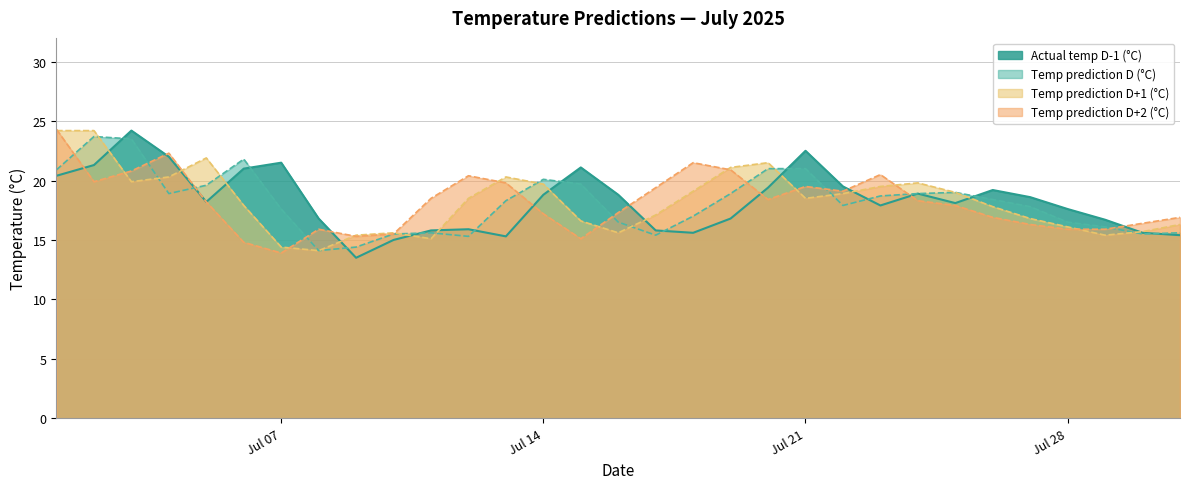

How many distinct data groups are displayed?

4